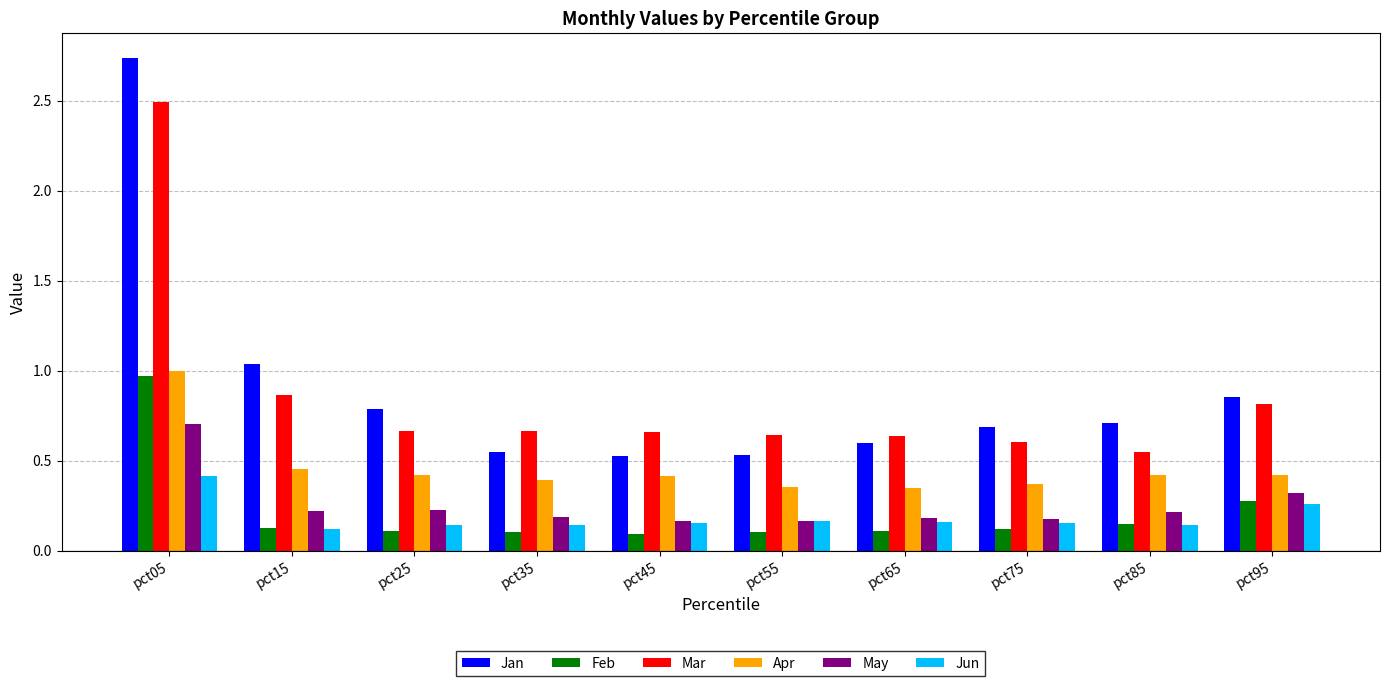

Which series has the widest spread of values?

Jan